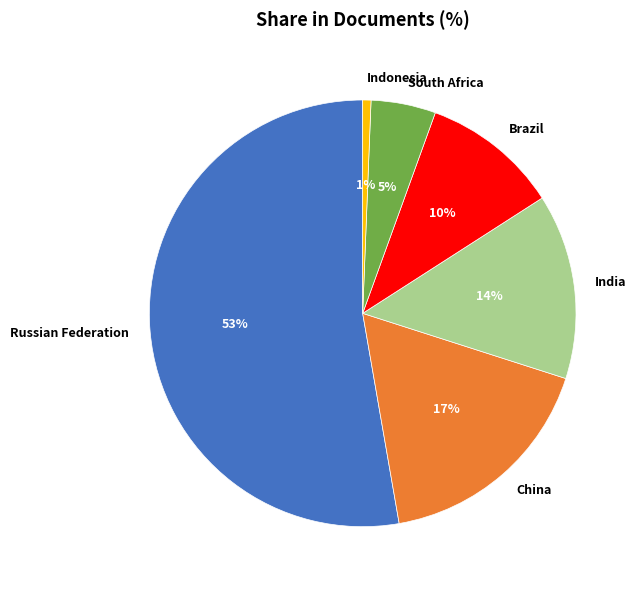

Is it true that India is 14% of the pie?

True